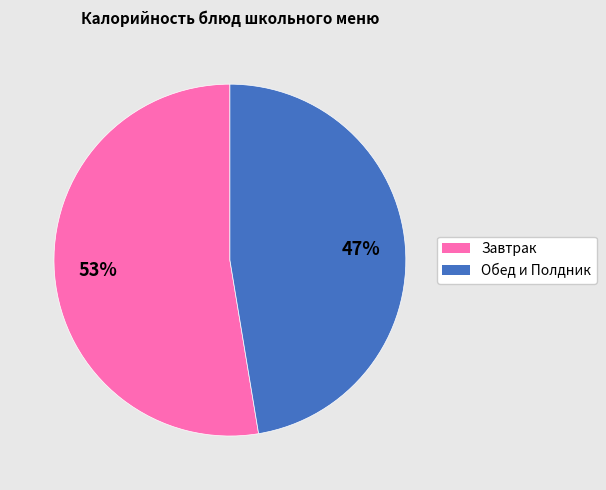

To the nearest percent, what is the average slice percentage?

50%